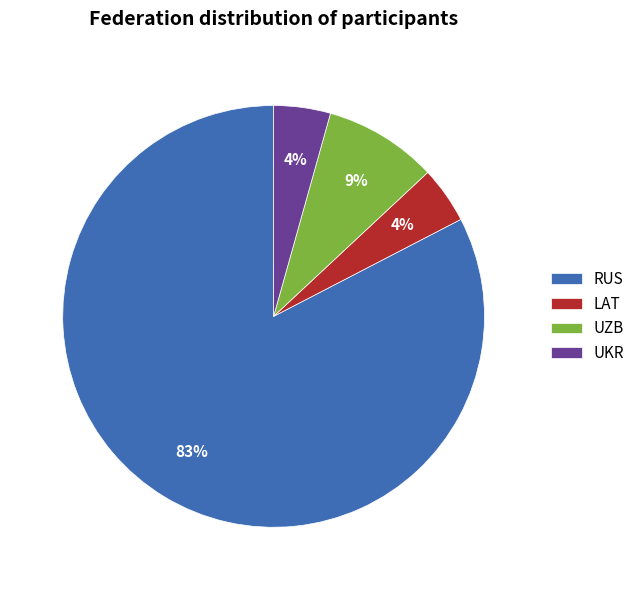

Combined, do UKR and RUS account for over 50%?

Yes